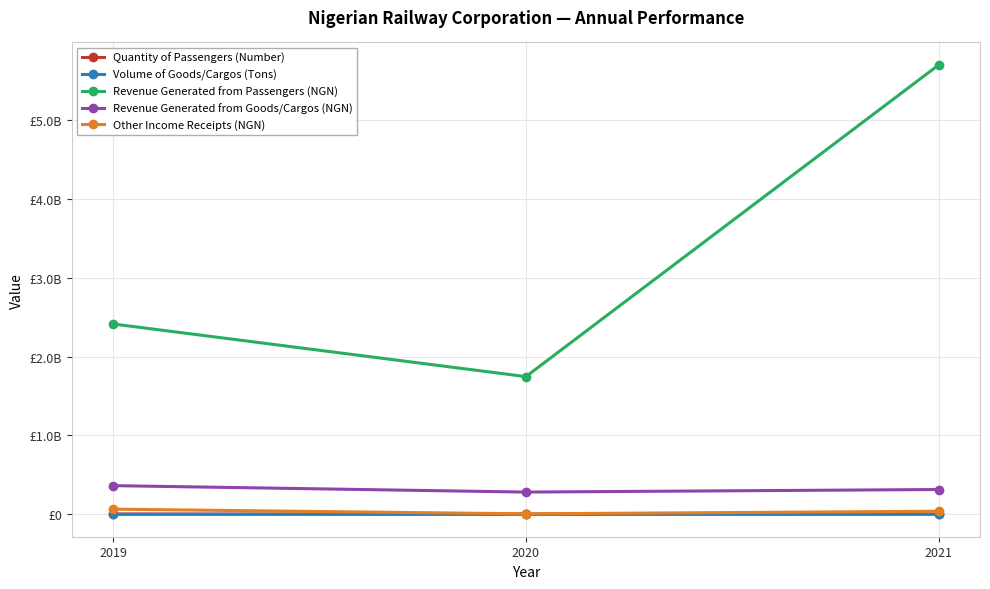

Rank the series by their maximum value, from highest to lowest.

Revenue Generated from Passengers (NGN), Revenue Generated from Goods/Cargos (NGN), Other Income Receipts (NGN), Quantity of Passengers (Number), Volume of Goods/Cargos (Tons)